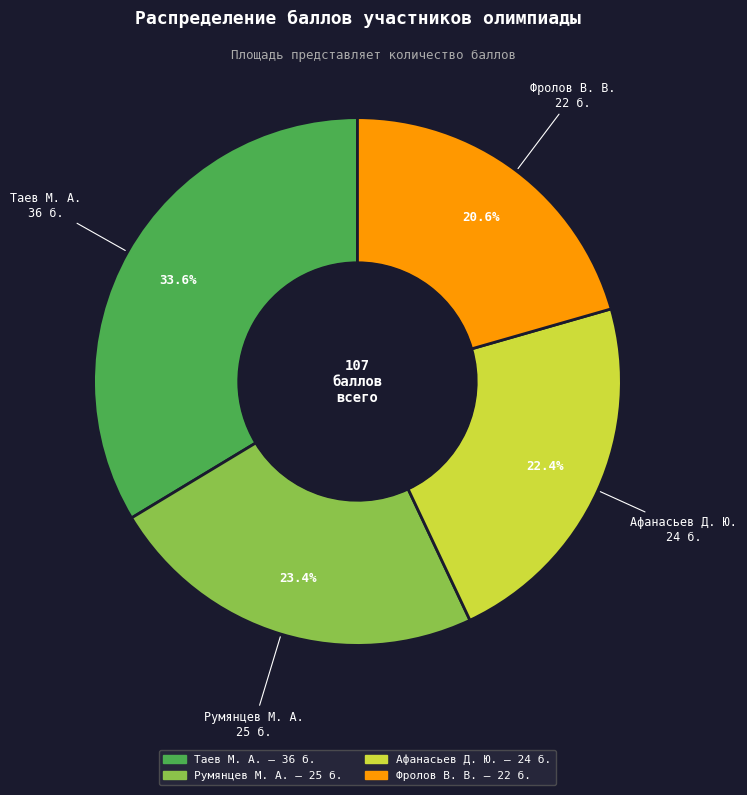

Which has a higher value, Афанасьев Д. Ю. or Таев М. А.?

Таев М. А.